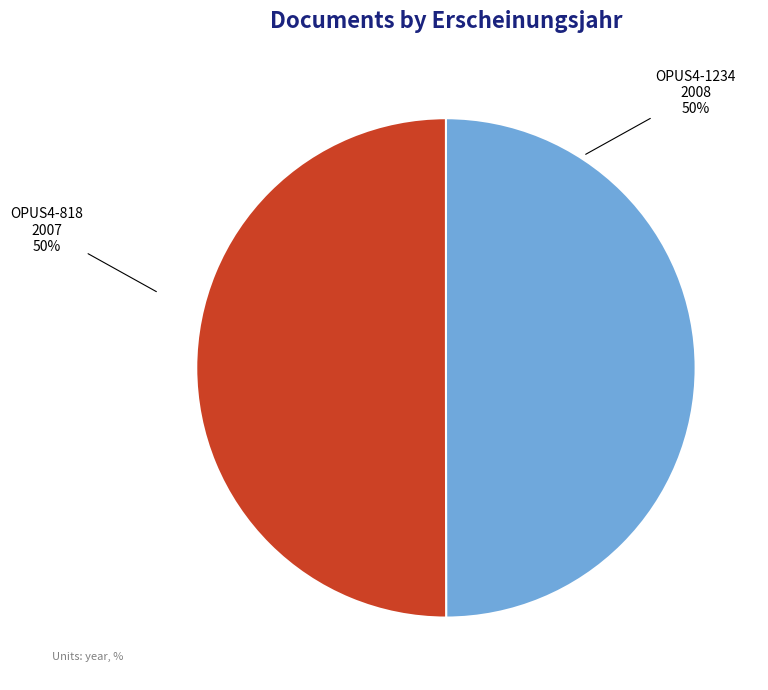

Approximately how many times larger is the value at OPUS4-1234 compared to OPUS4-818?

1.0